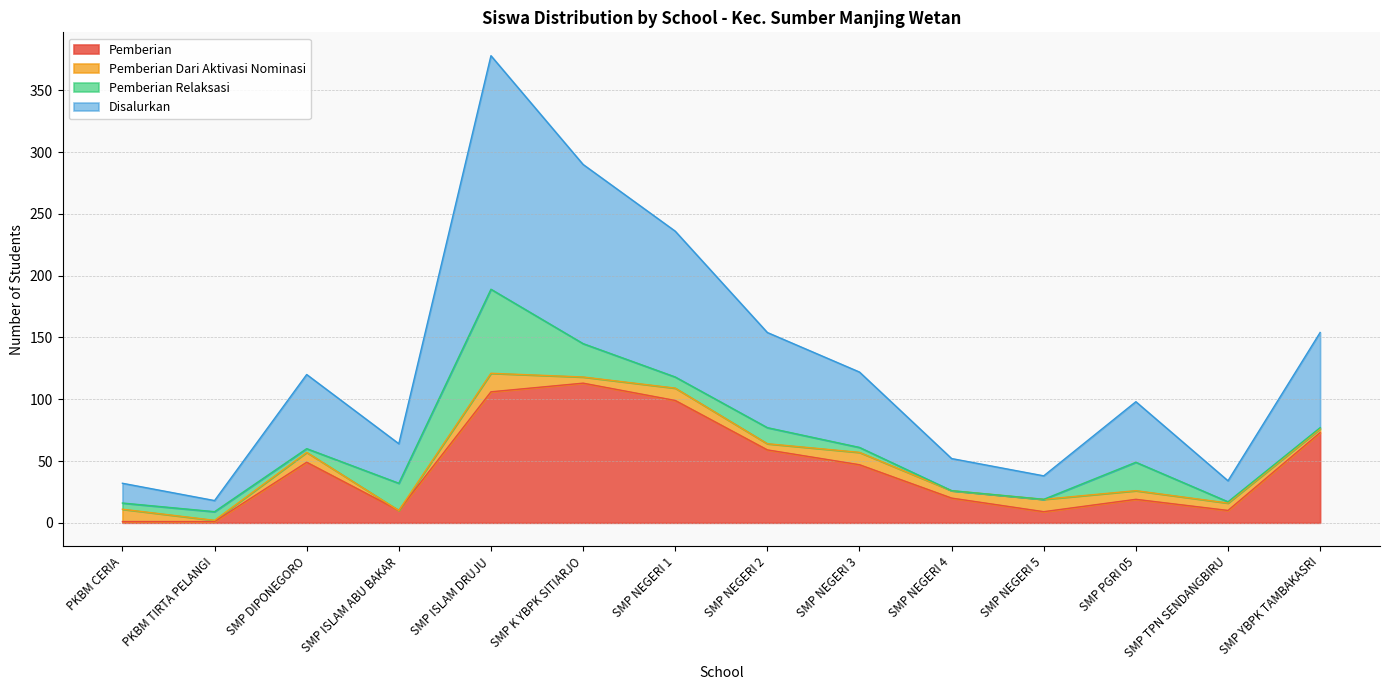

The Pemberian series shows 2 at SMP NEGERI 5. True or false?

False